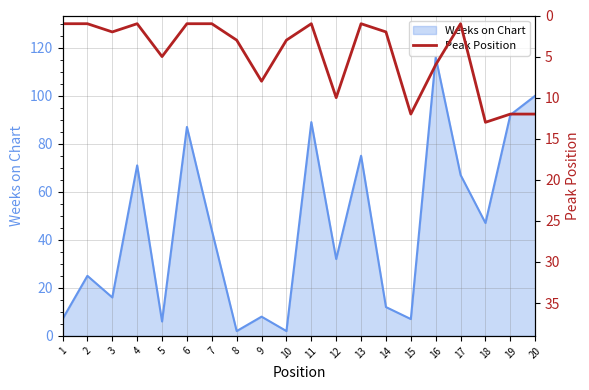

Reading right to left, what are all the values shown in this chart?

20=12	19=12	18=13	17=1	16=6	15=12	14=2	13=1	12=10	11=1	10=3	9=8	8=3	7=1	6=1	5=5	4=1	3=2	2=1	1=1